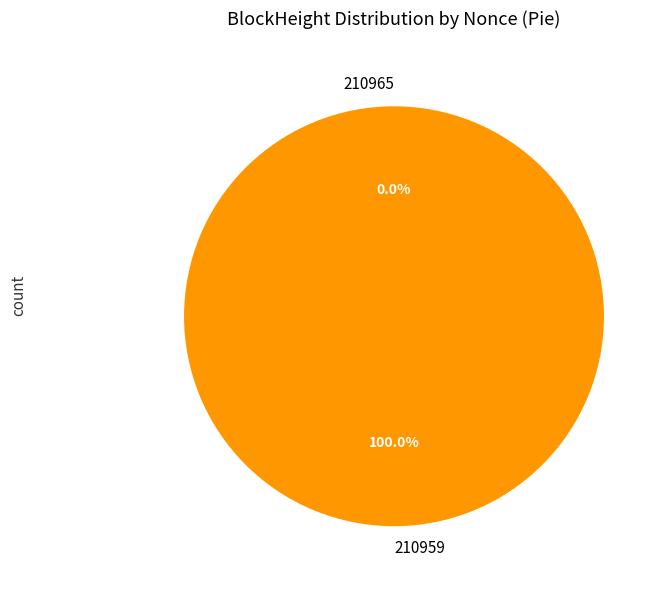

To the nearest percent, what is the difference between the 210959 and 210965 slice percentages?

100%